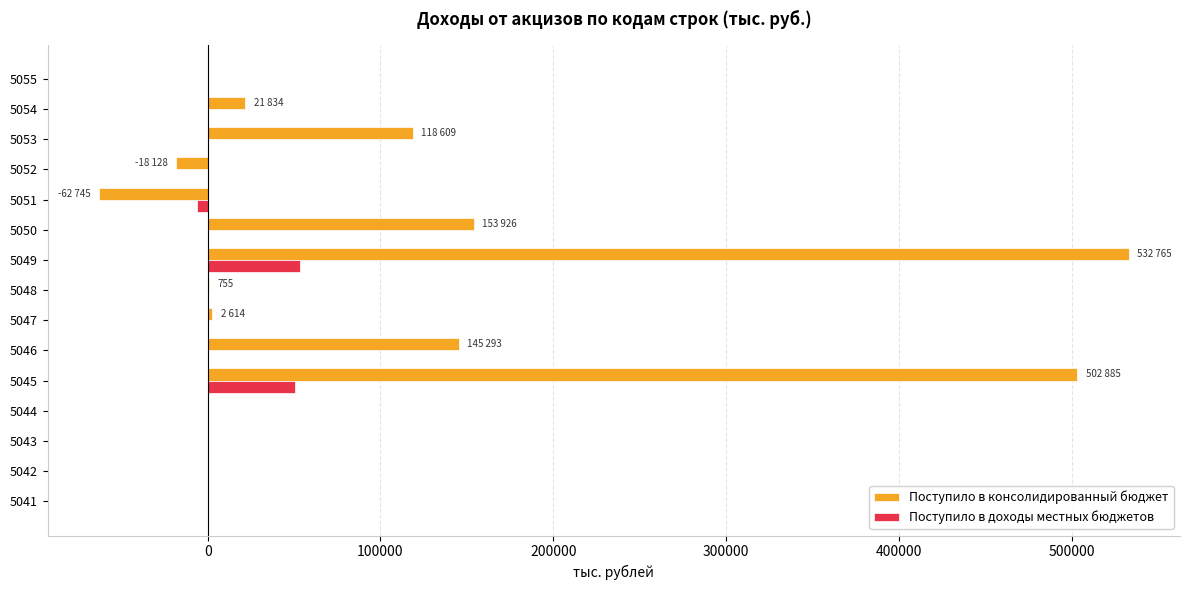

The value of Поступило в доходы местных бюджетов at 5048 is 0. True or false?

True